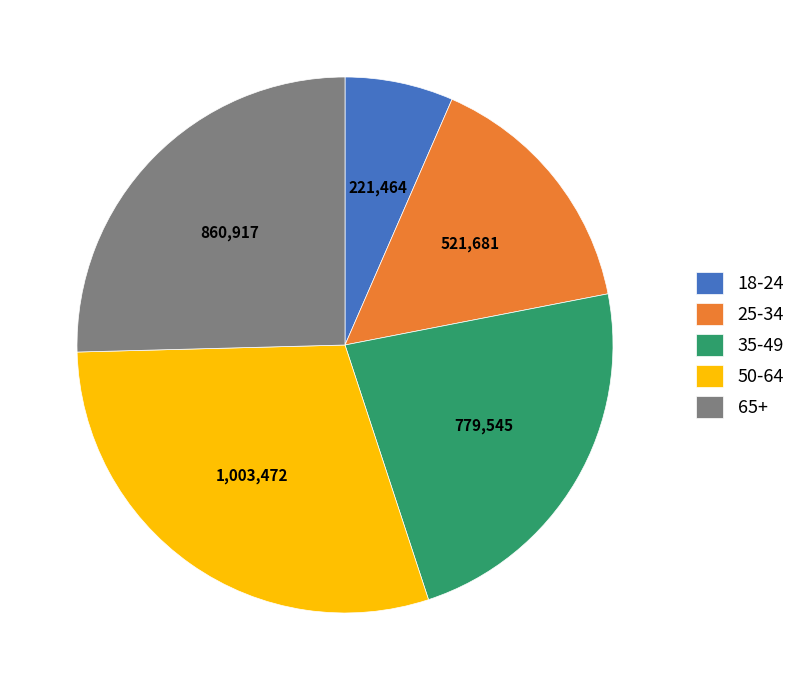

Is it true that 50-64 is 30% of the pie?

True